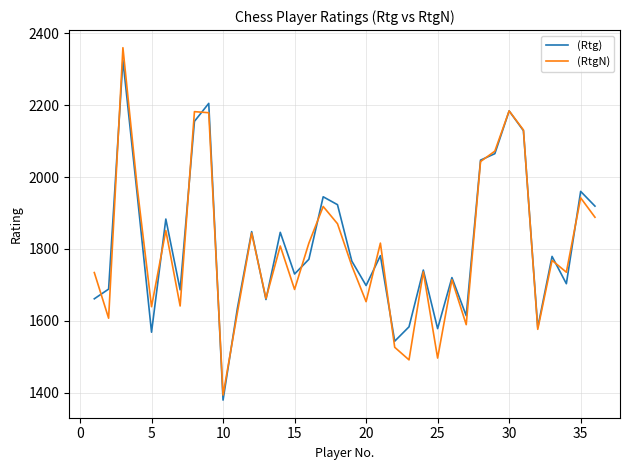

Which series has the largest range (max minus min)?

(RtgN)